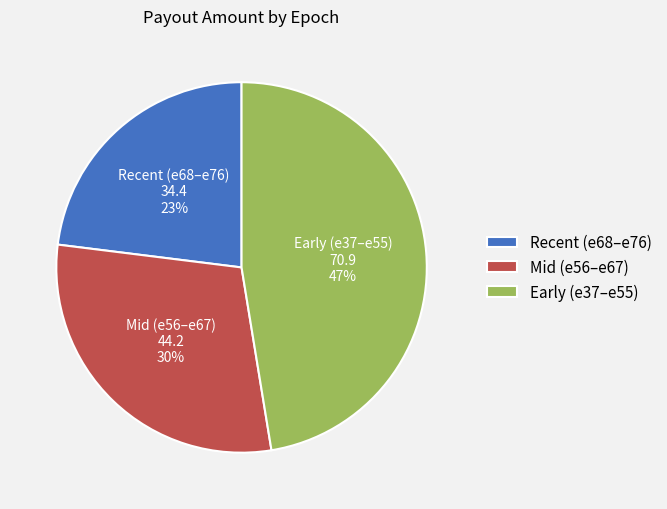

Do Mid (e56–e67) and Recent (e68–e76) together represent more than half of the pie?

Yes